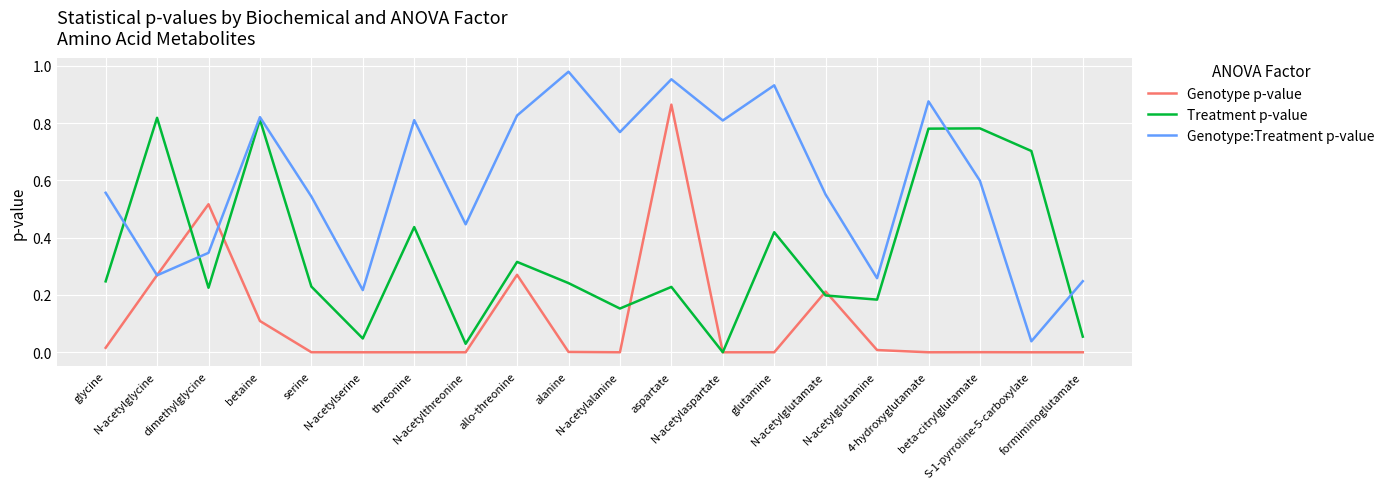

Is the value of Genotype p-value at beta-citrylglutamate greater than the value of Treatment p-value at dimethylglycine?

No